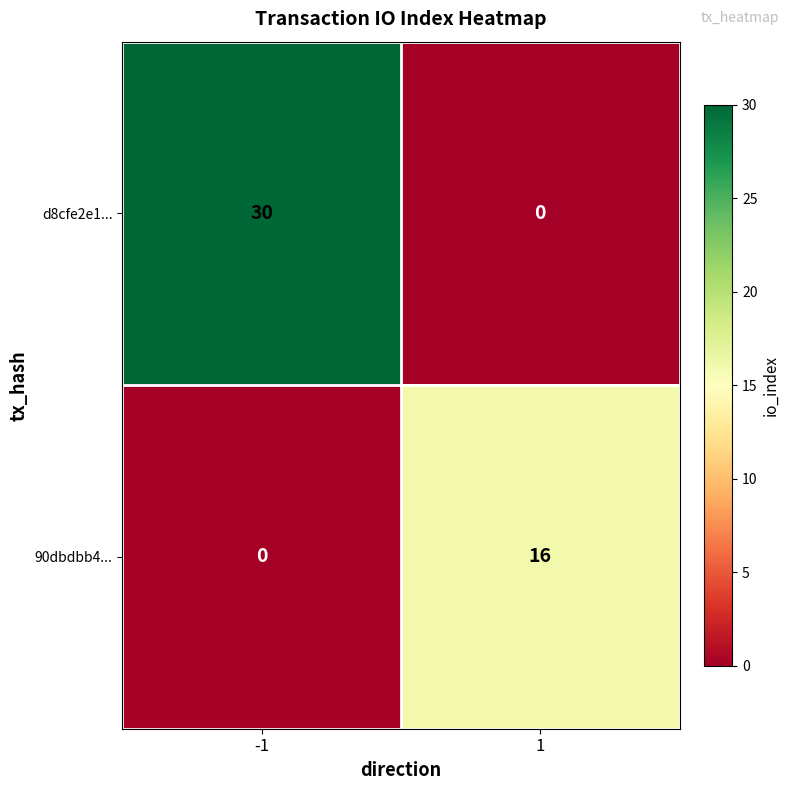

What is the spread (max minus min) of values at 1?

16